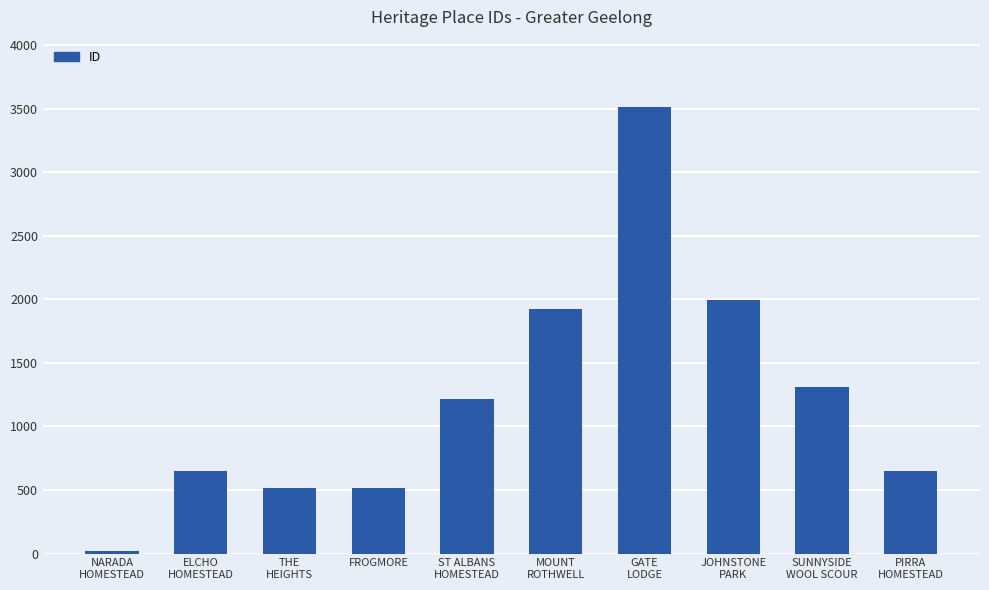

What is the difference between the values at JOHNSTONE
PARK and GATE
LODGE?

1524